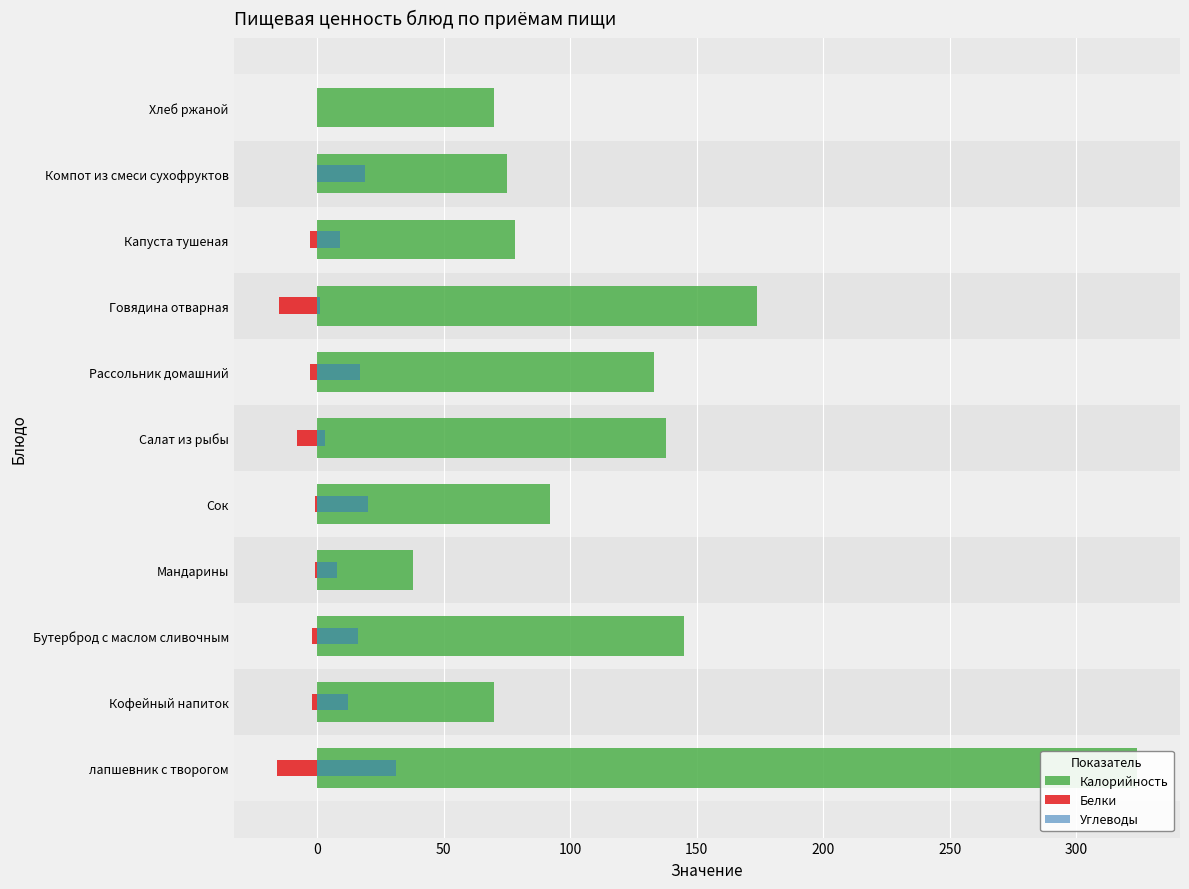

Are the bars grouped side by side (vs. stacked)?

Yes